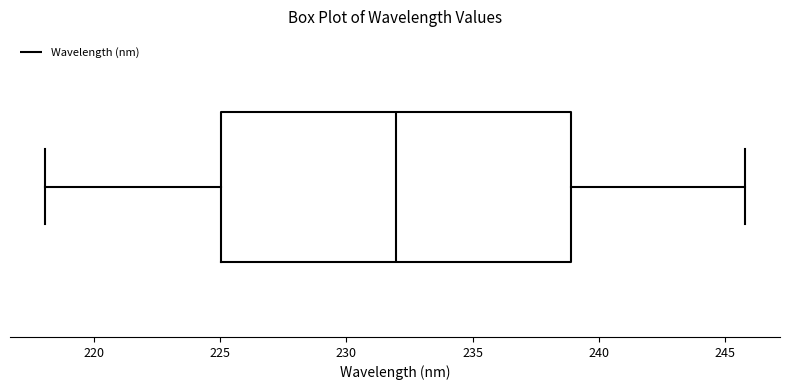

Where is the left edge of the box on the x-axis? The values are not printed on the chart, so give them approximately, as read against the axis.

225